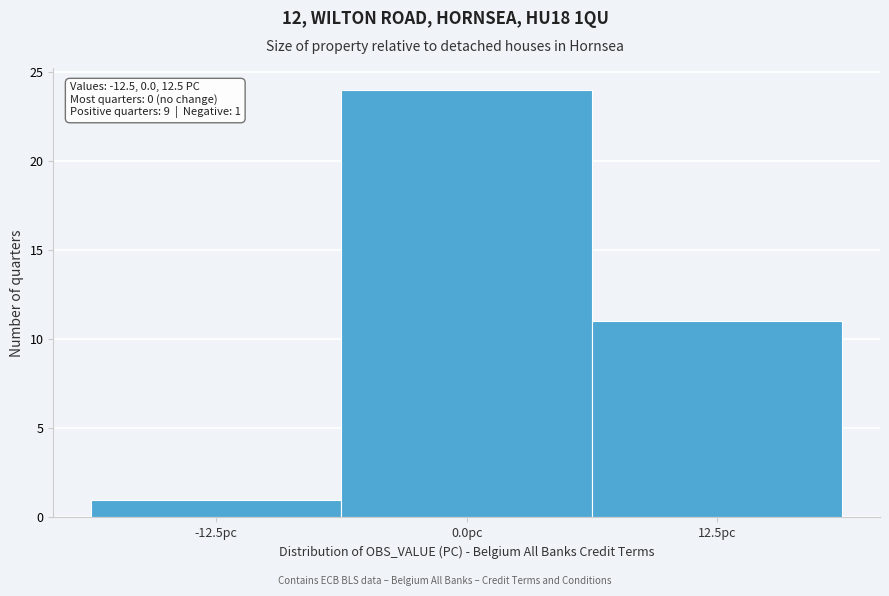

Over which range of the x-axis is the bar tallest?

-6 to 6